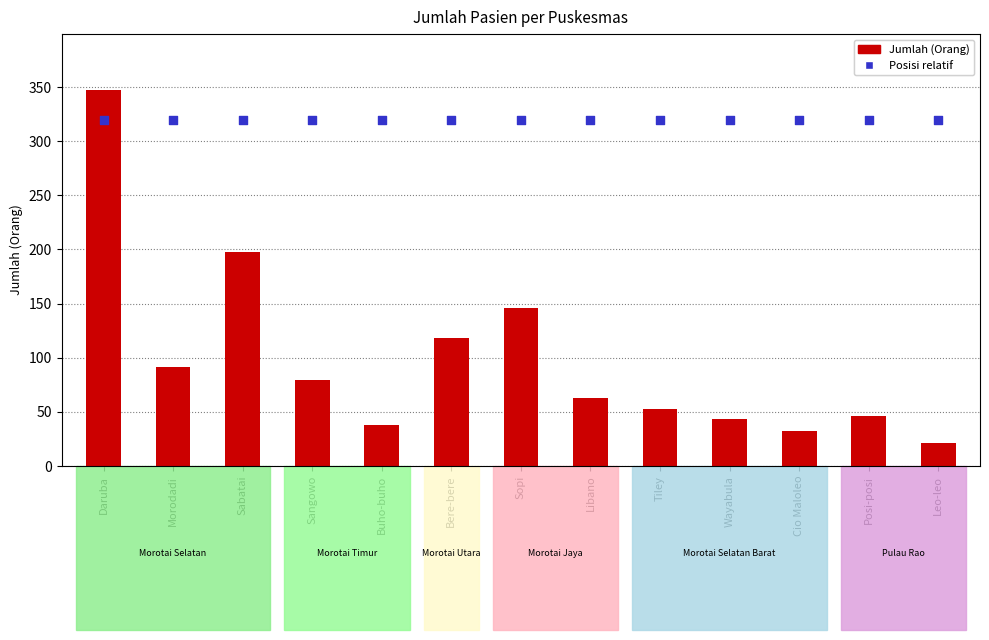

Which series reaches the minimum Y coordinate?

Jumlah (Orang)